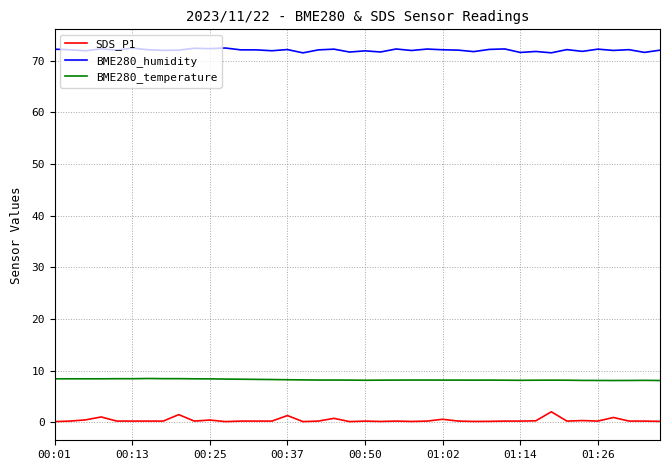

Which series has the largest total across all categories?

BME280_humidity